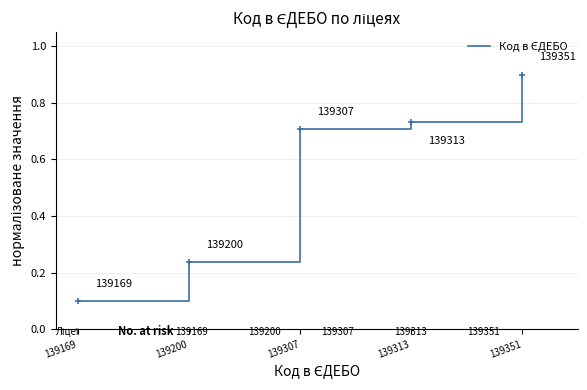

What is the sum of the values at 139200 and 139169?

0.3